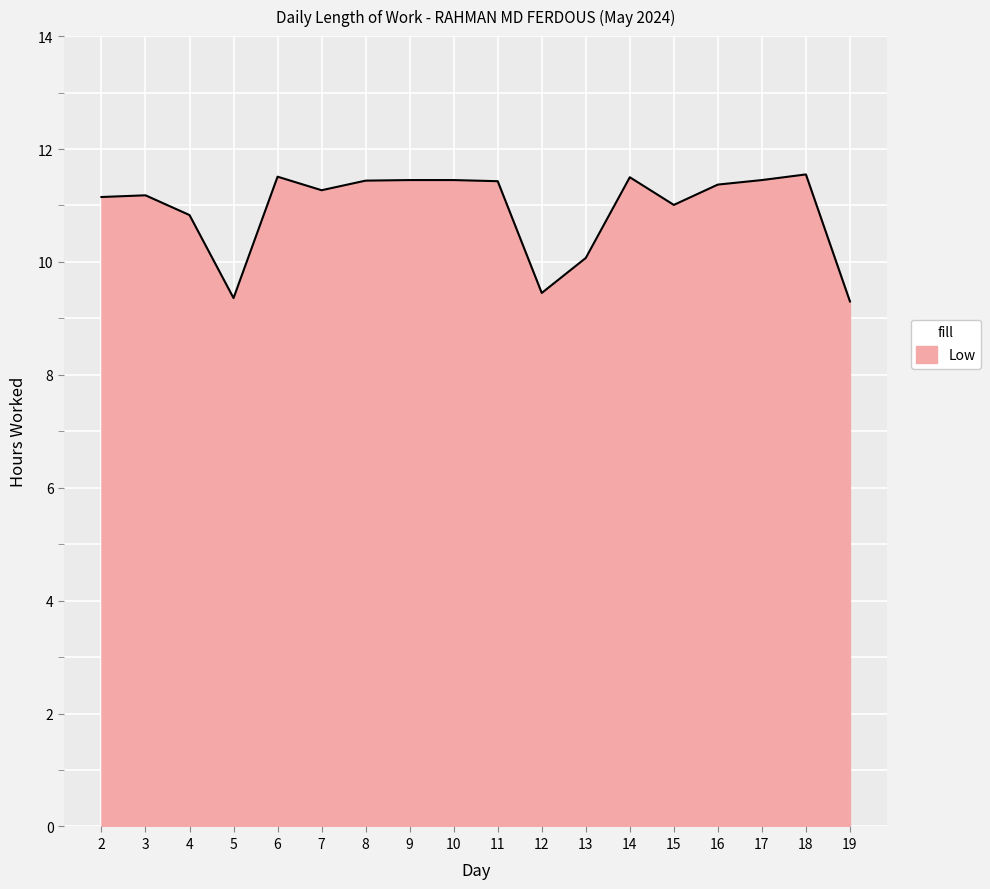

What is the minimum value shown in the chart?

9.3